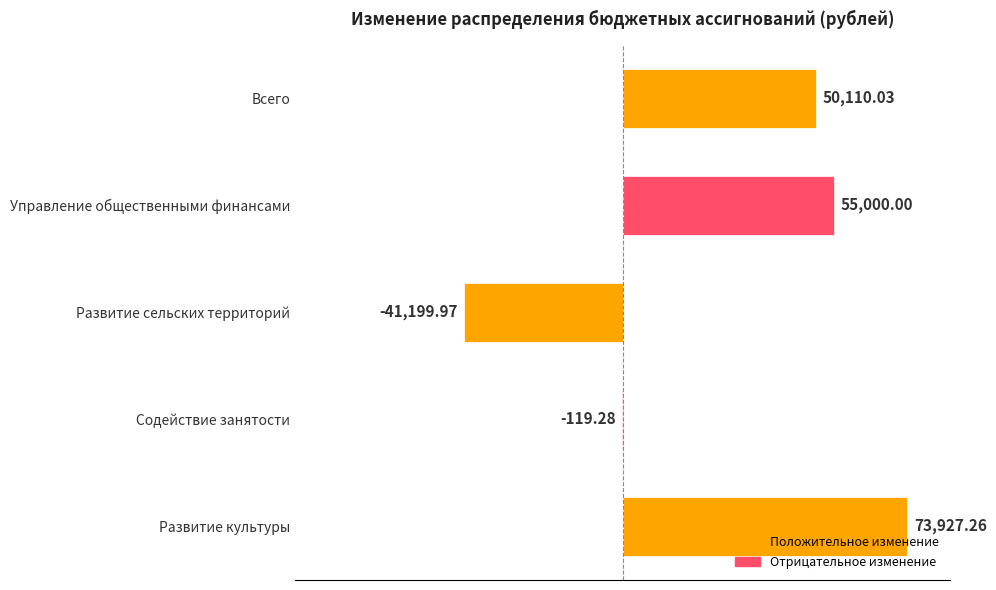

Which has a higher value, Всего or Содействие занятости?

Всего